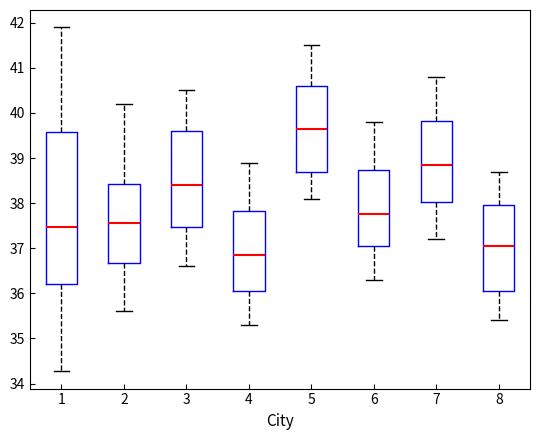

Reading left to right, transcribe this box plot: for each box, give where its median line is, the range the box spans, and where its two whiskers end, as read against the y-axis. The values are not printed on the chart, so give them approximately, as read against the axis.

1: median 37.5, box 36.2 to 39.6, whiskers 34.3 to 41.9
2: median 37.6, box 36.7 to 38.4, whiskers 35.6 to 40.2
3: median 38.4, box 37.5 to 39.6, whiskers 36.6 to 40.5
4: median 36.9, box 36.1 to 37.8, whiskers 35.3 to 38.9
5: median 39.7, box 38.7 to 40.6, whiskers 38.1 to 41.5
6: median 37.8, box 37.1 to 38.7, whiskers 36.3 to 39.8
7: median 38.9, box 38.0 to 39.8, whiskers 37.2 to 40.8
8: median 37.1, box 36.1 to 38.0, whiskers 35.4 to 38.7